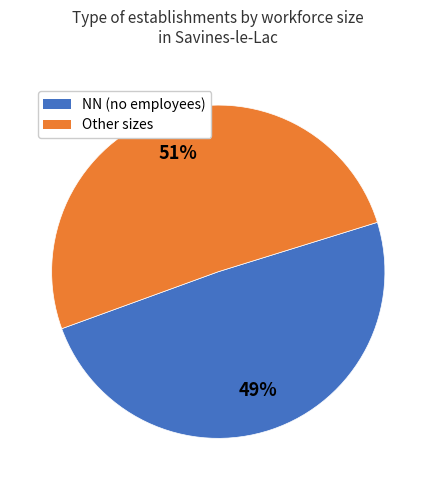

True or false: NN (no employees) accounts for 49% of the total.

True